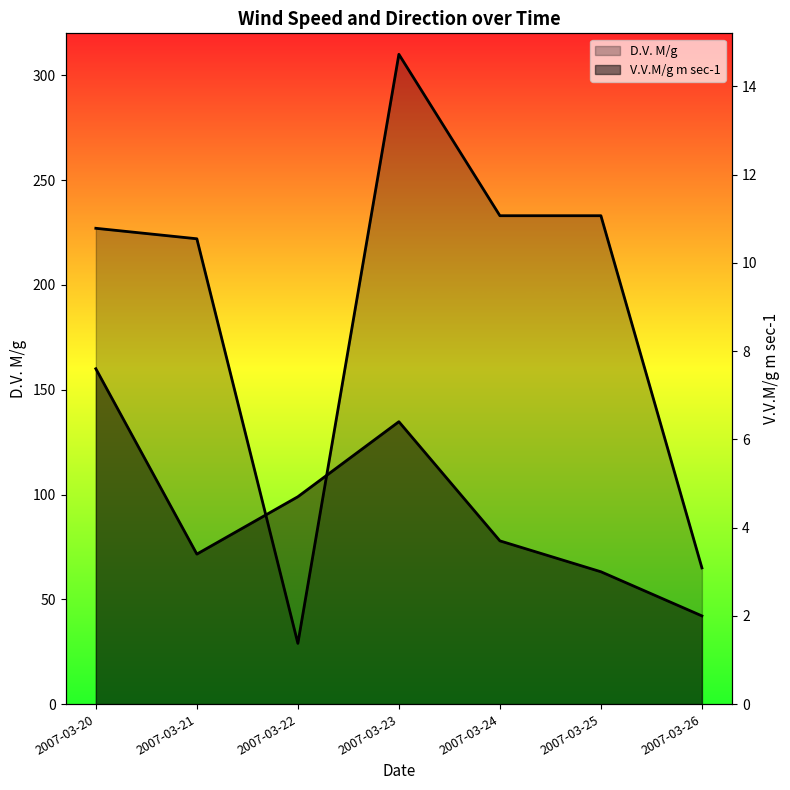

List the series in order of their peak value, highest first.

D.V. M/g, V.V.M/g m sec-1